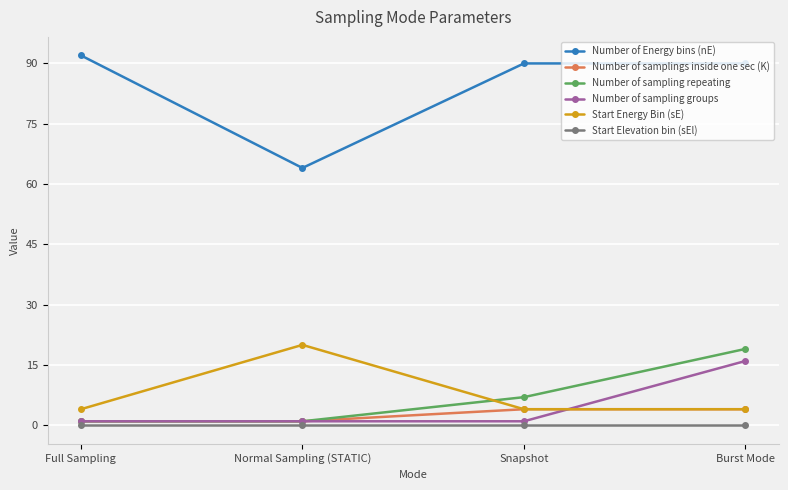

What is the sum of the Number of Energy bins (nE) values at Snapshot and Burst Mode?

180